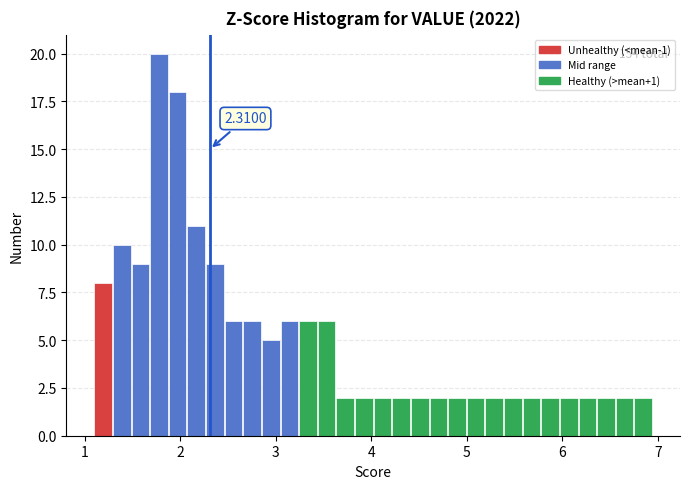

Read against the x-axis, roughly where is the centre of the tallest bar?

1.8